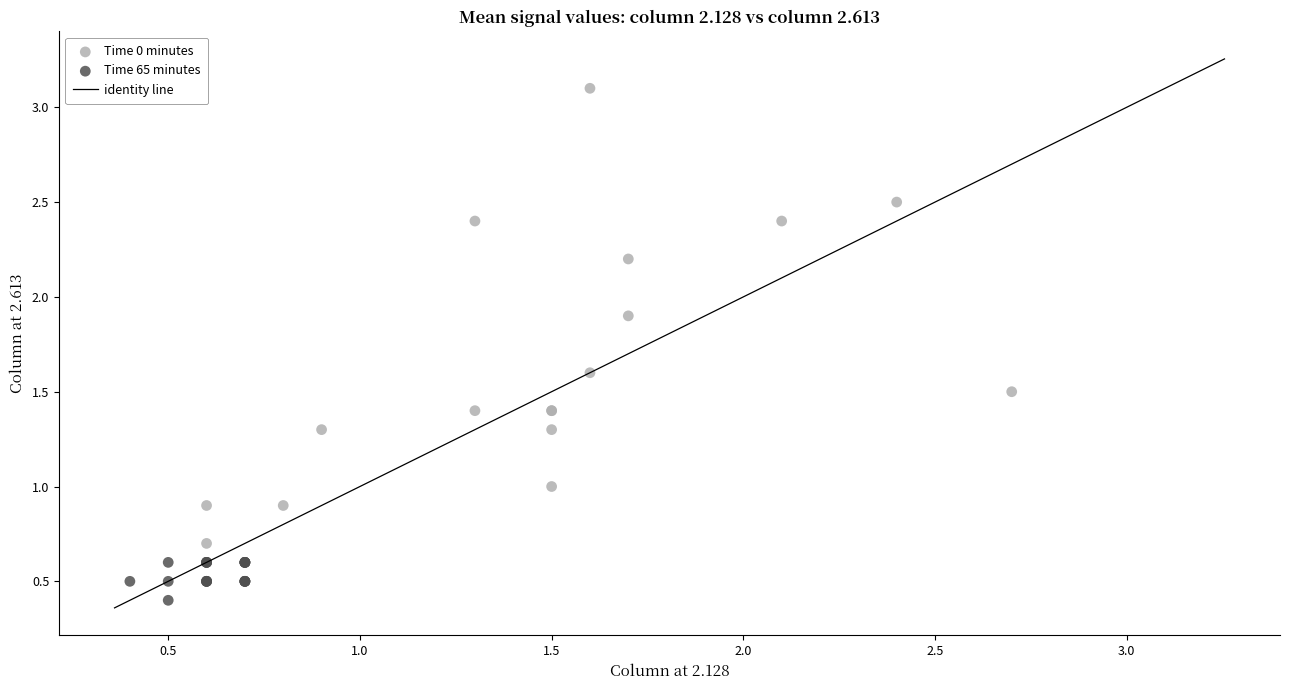

Which series contains the lowest Y value?

Time 65 minutes